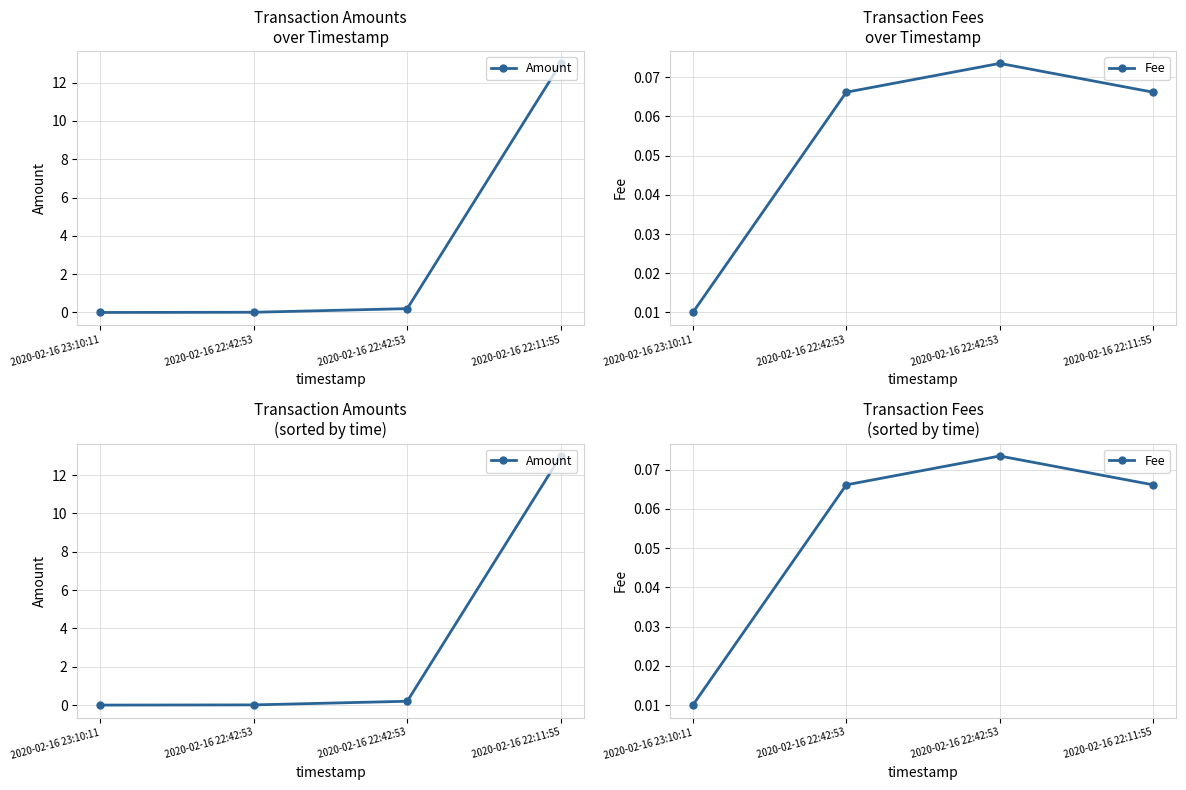

Which category has the highest value in the Fee series?

2020-02-16 22:42:53